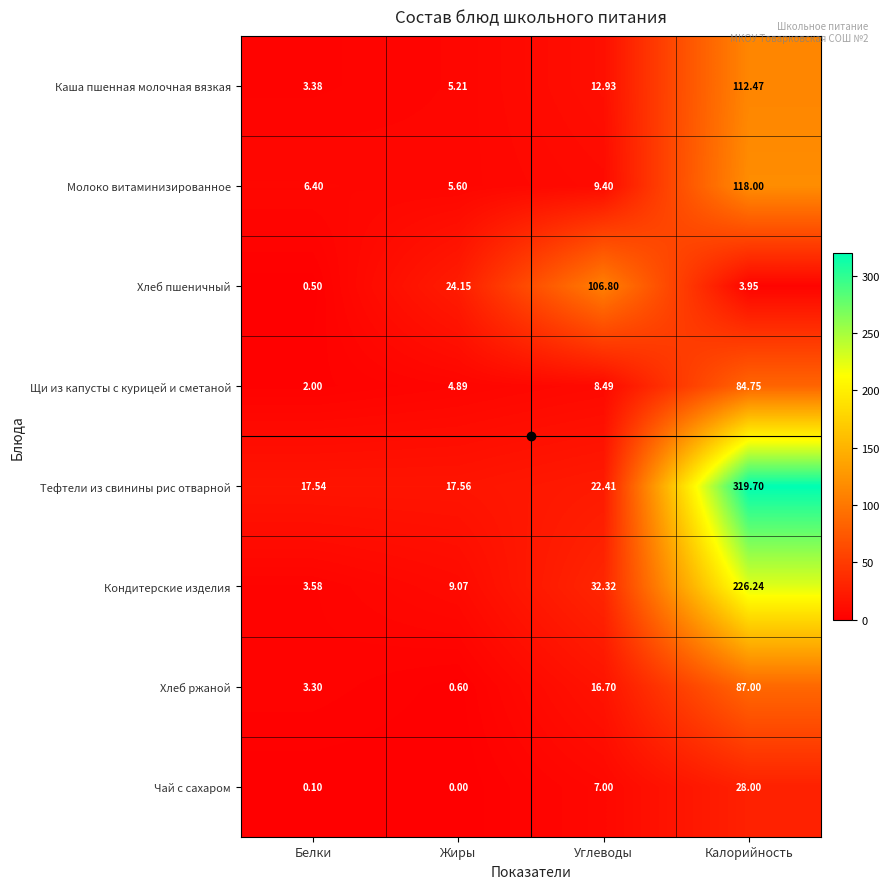

What is the maximum value shown in the chart?

319.7